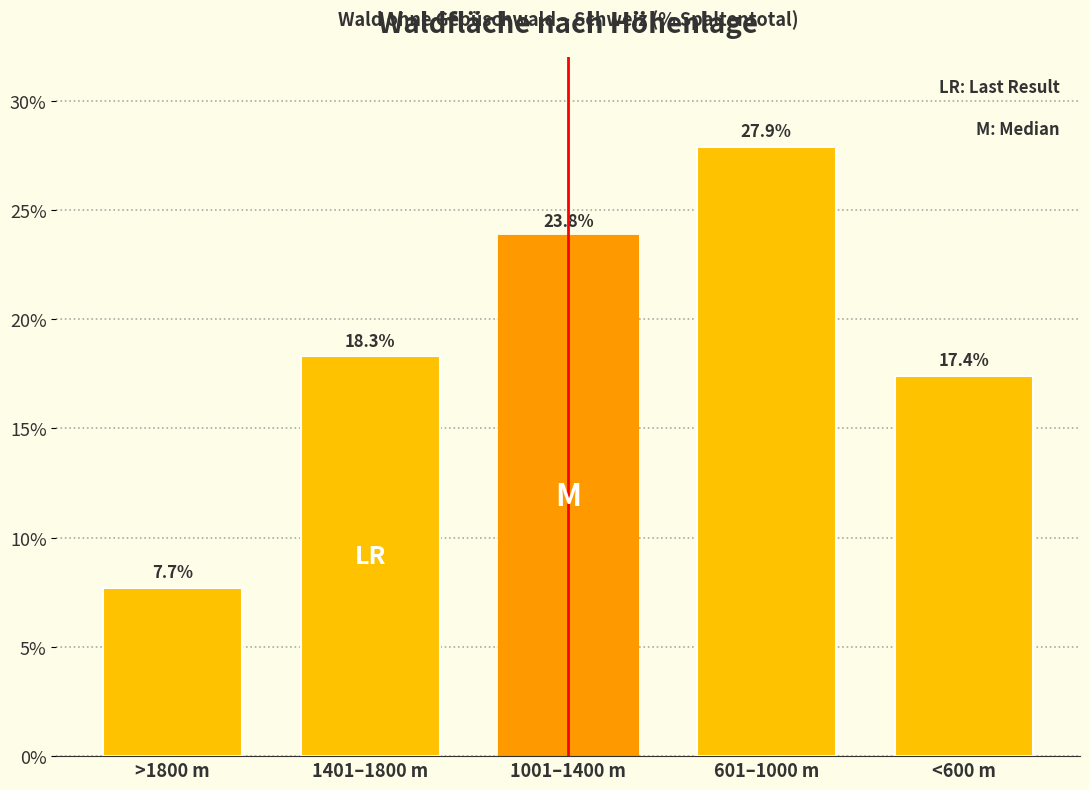

Reading left to right, what are all the values shown in this chart?

>1800 m=7.7	1401–1800 m=18.3	1001–1400 m=23.8	601–1000 m=27.9	<600 m=17.4